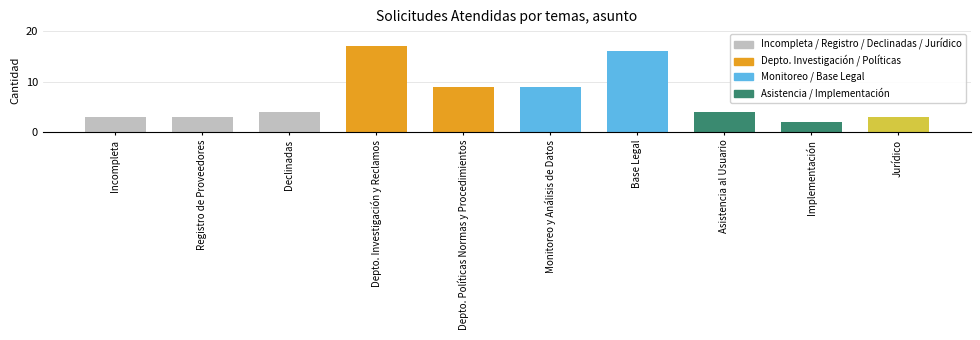

What is the average value?

7